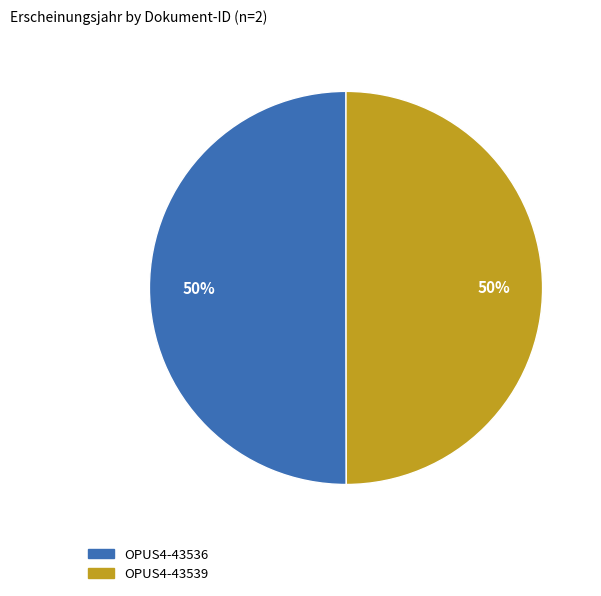

How many segments does this pie chart have?

2